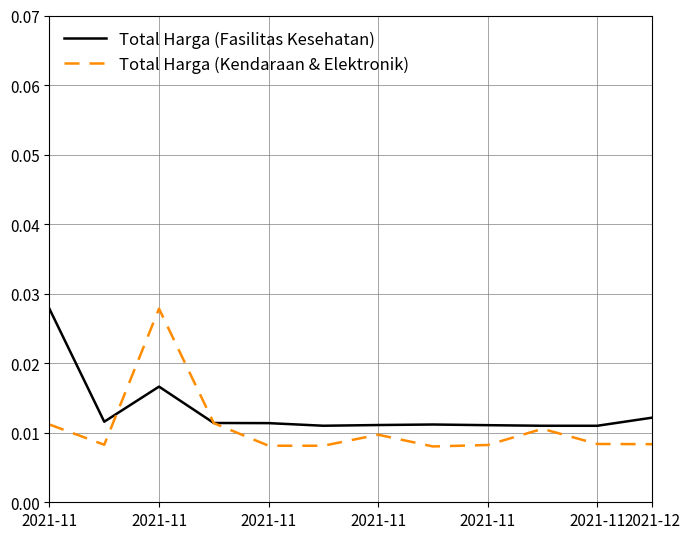

Which series has the widest spread of values?

Total Harga (Kendaraan & Elektronik)